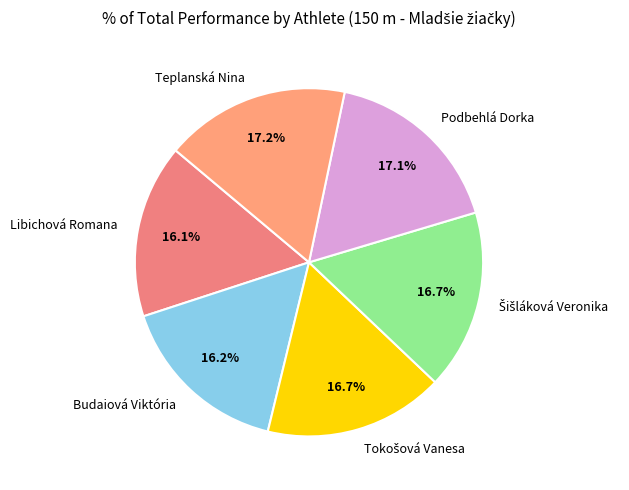

What is the ratio of the value at Podbehlá Dorka to the value at Teplanská Nina?

1.0